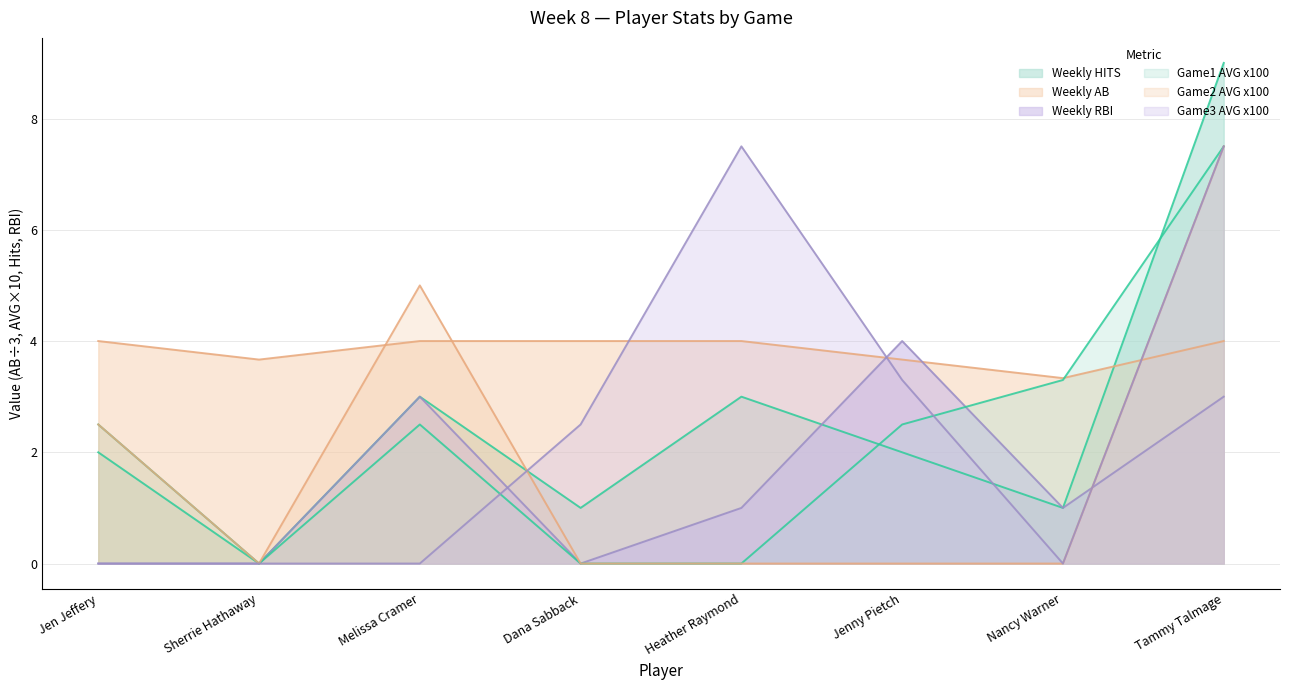

What is the approximate value of Game2 AVG x100 at Tammy Talmage?

7.5